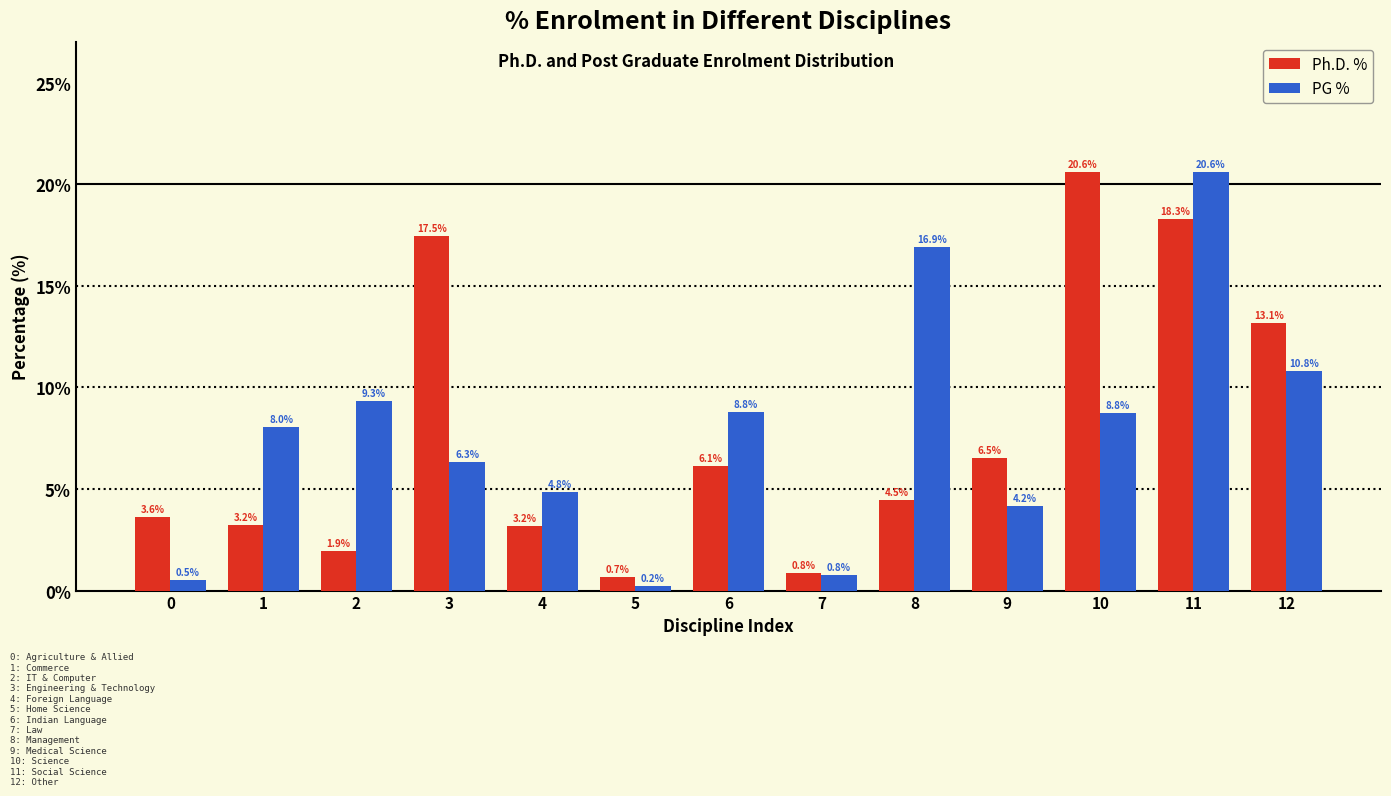

Reading left to right, list all the values displayed in this chart.

Ph.D. %: 0=3.6	1=3.2	2=1.9	3=17.5	4=3.2	5=0.7	6=6.1	7=0.8	8=4.5	9=6.5	10=20.6	11=18.3	12=13.1
PG %: 0=0.5	1=8.0	2=9.3	3=6.3	4=4.8	5=0.2	6=8.8	7=0.8	8=16.9	9=4.2	10=8.8	11=20.6	12=10.8